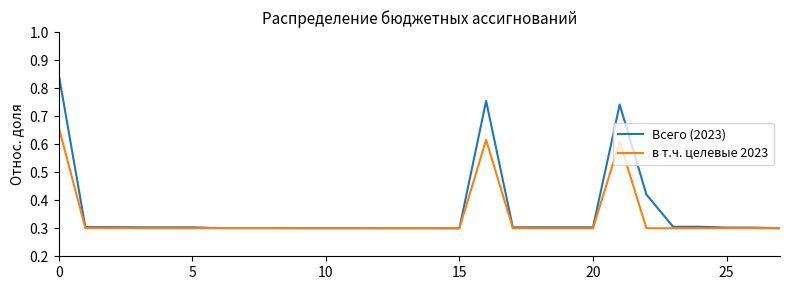

List the series in order of their peak value, lowest first.

в т.ч. целевые 2023, Всего (2023)